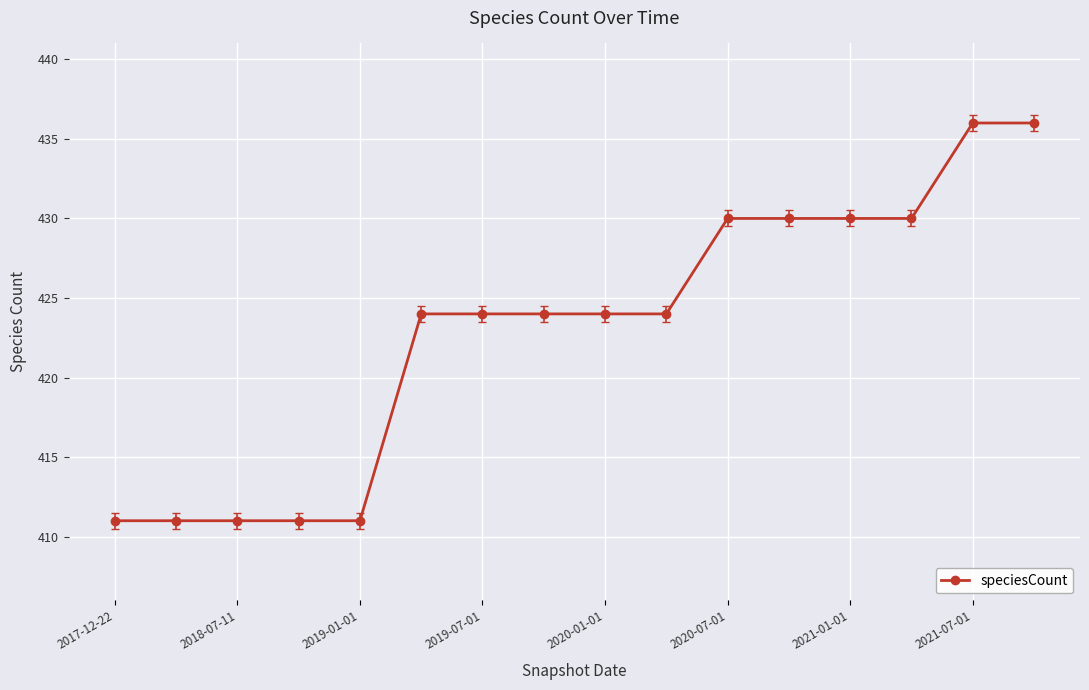

Reading left to right, extract all data points from this chart.

411	411	411	411	411	424	424	424	424	424	430	430	430	430	436	436